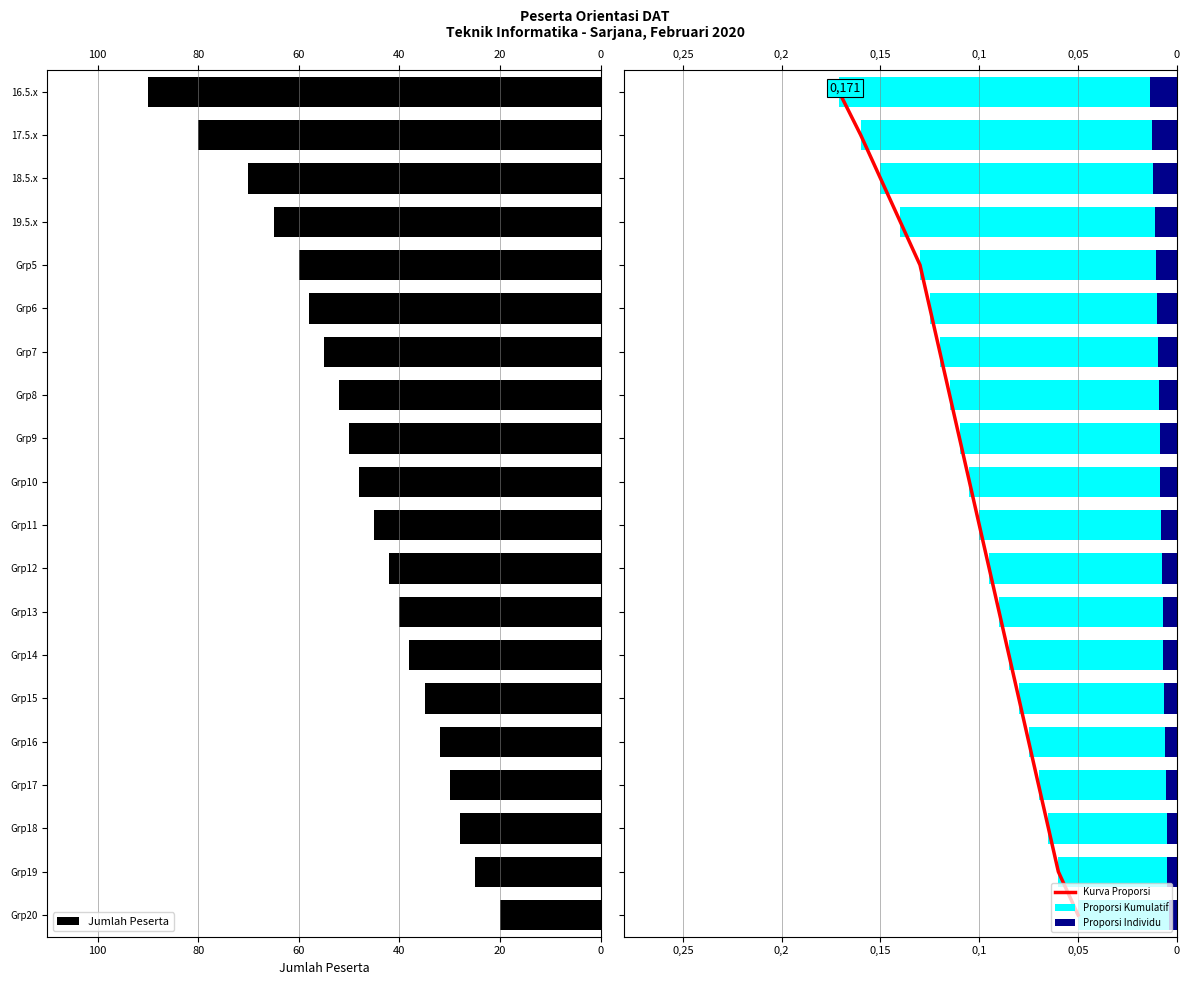

How many groups of bars are there?

20